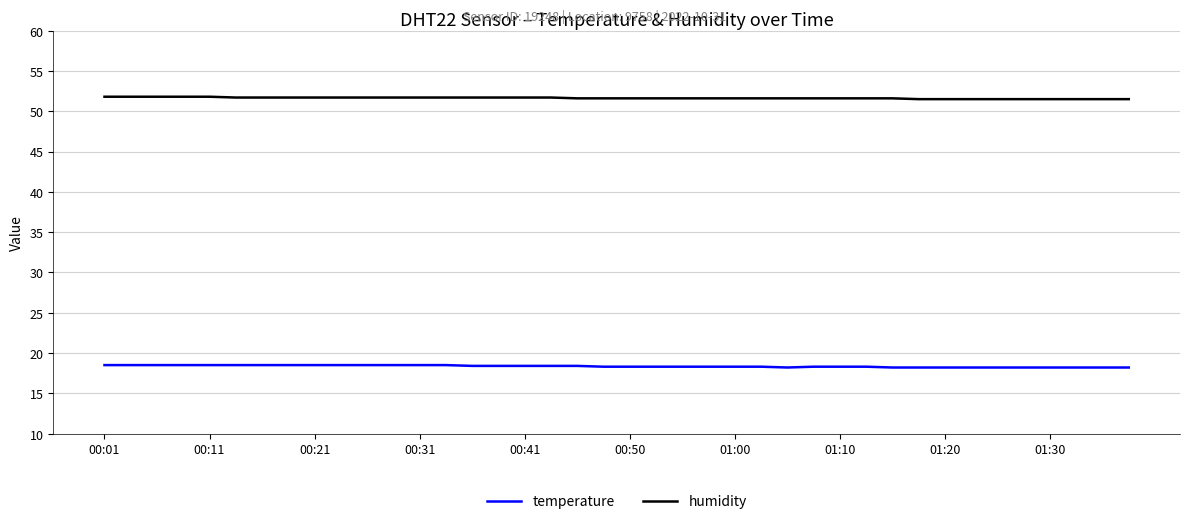

True or false: temperature and humidity intersect in this chart.

False